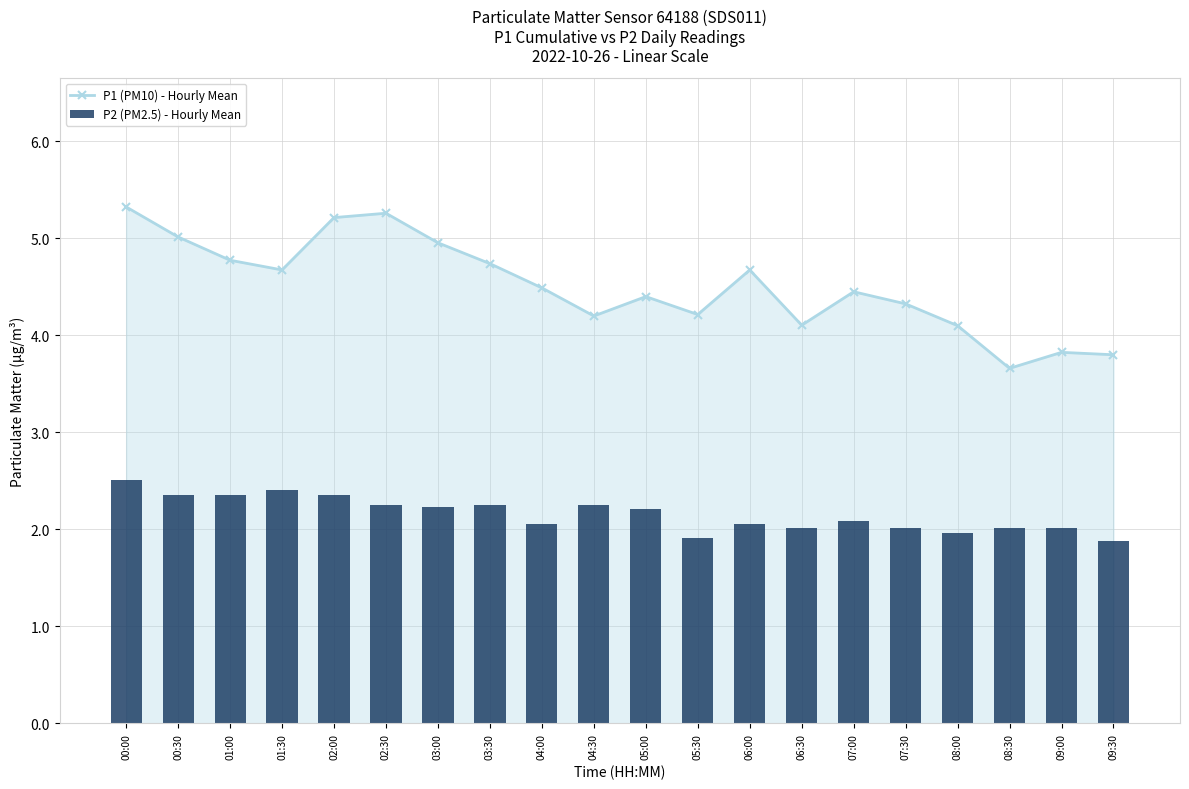

What position from the right is 07:30?

5